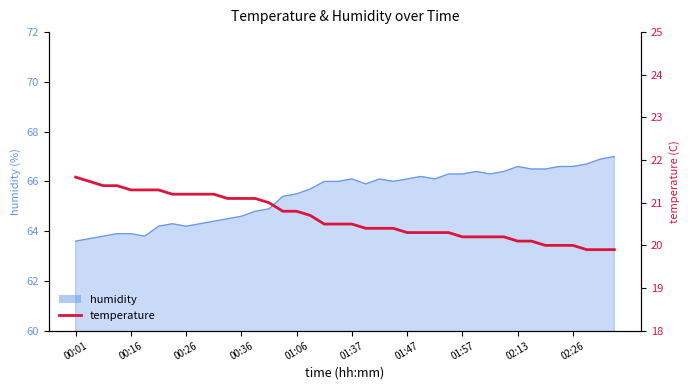

What is the difference between the maximum and minimum values?

1.7